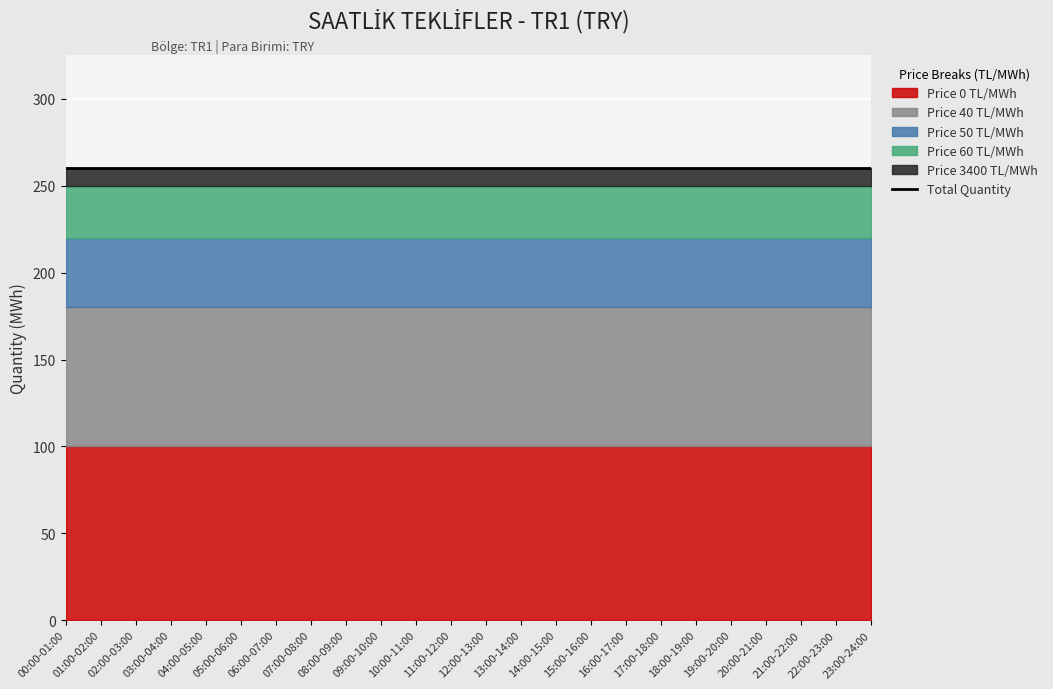

What is the approximate value of Price 0 TL/MWh at 20:00-21:00?

100